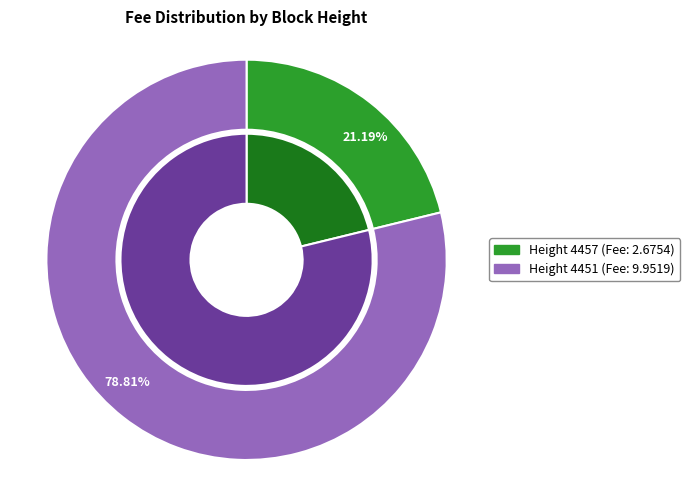

What is the largest slice in the pie chart?

4451